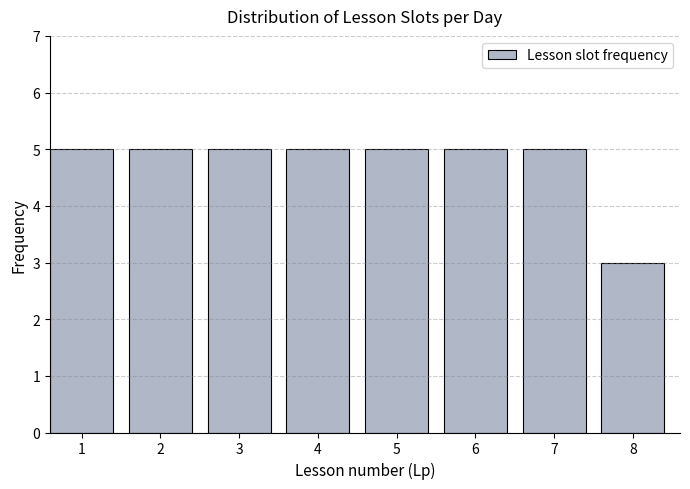

Reading right to left, what are all the values shown in this chart?

8=3	7=5	6=5	5=5	4=5	3=5	2=5	1=5